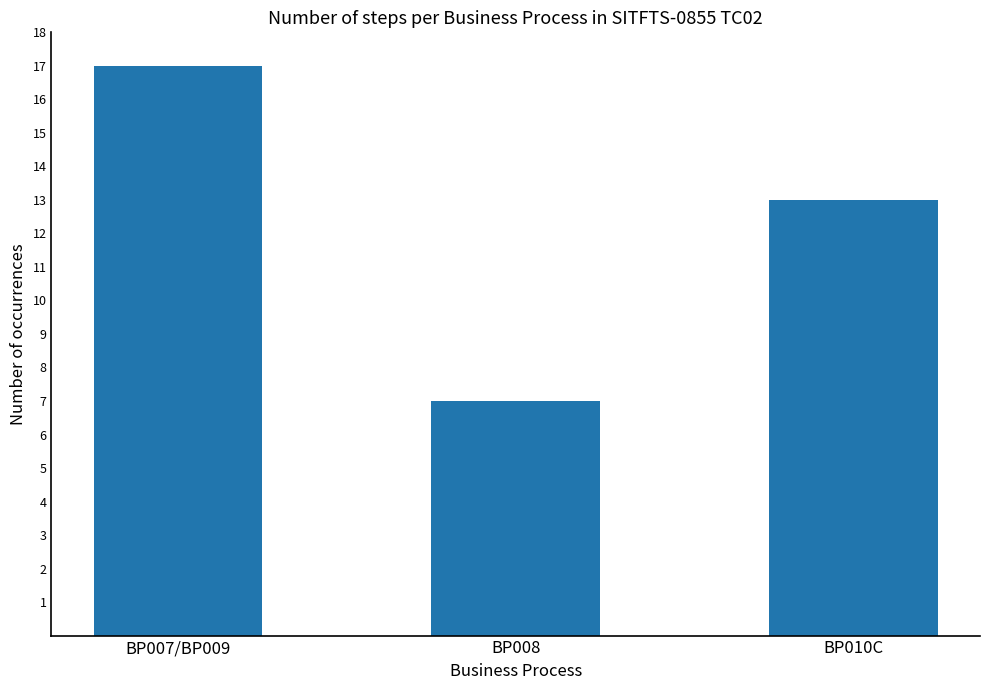

What position from the left is BP007/BP009?

1